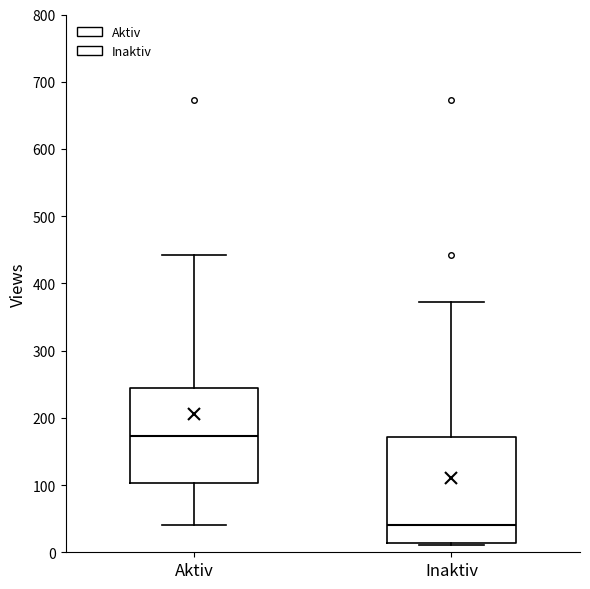

Reading left to right, read every box against the y-axis: the position of its median line, the range the box covers, and the ends of its whiskers. The values are not printed on the chart, so give them approximately, as read against the axis.

Aktiv: median 170, box 100 to 240, whiskers 40 to 440
Inaktiv: median 40, box 10 to 170, whiskers 10 to 370